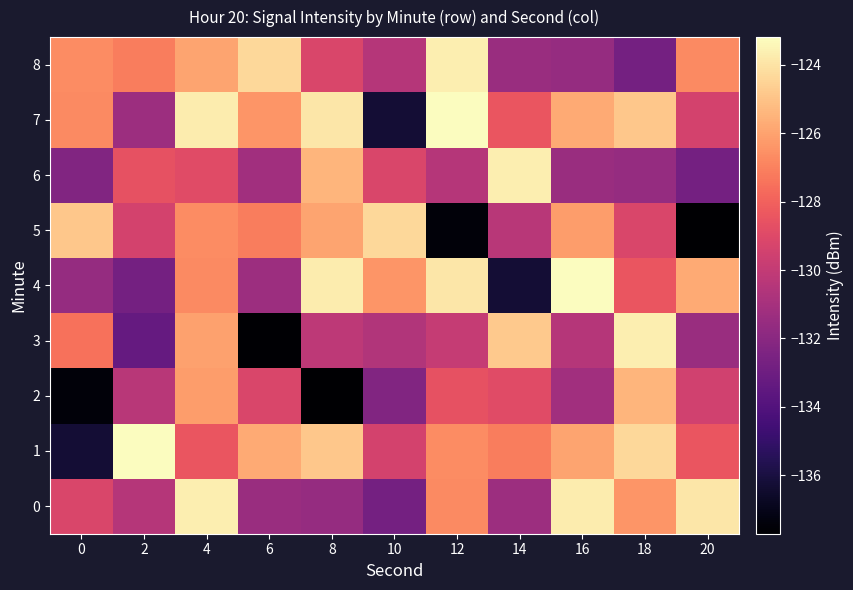

How many data points does each series have?

11